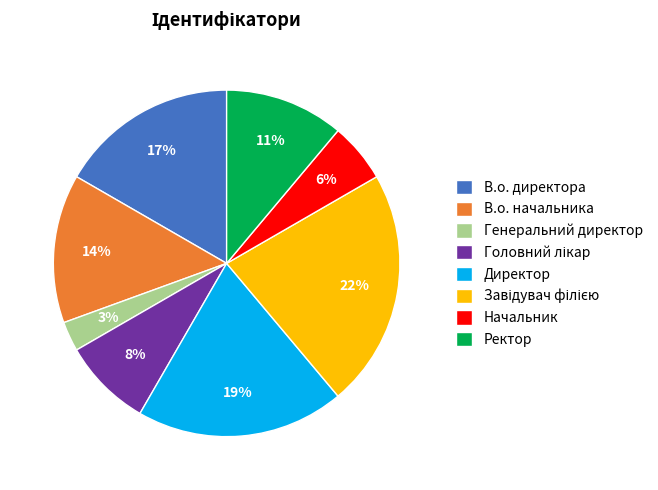

What percentage is the В.о. директора slice, to the nearest percent?

17%